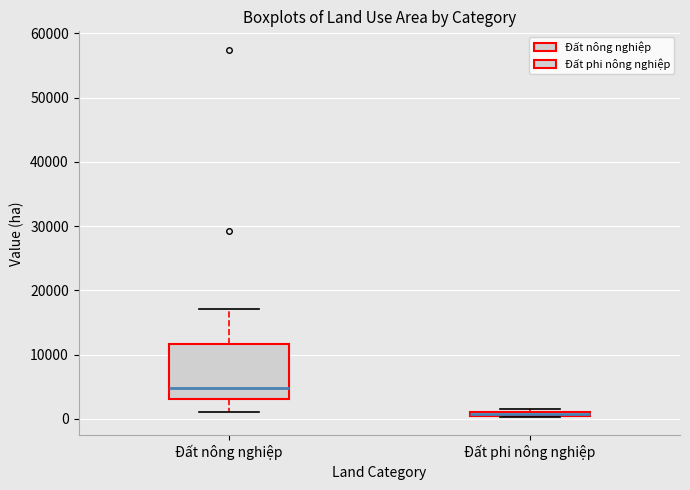

Where does the median line of the box for Đất nông nghiệp sit on the y-axis? The values are not printed on the chart, so give them approximately, as read against the axis.

5000